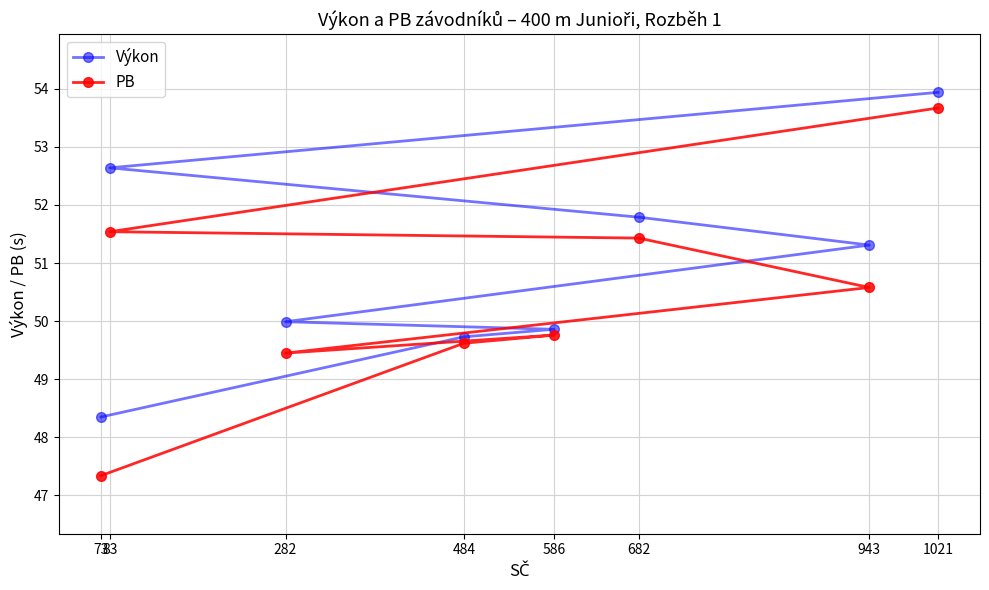

At 586, list the series in order from largest to smallest.

Výkon, PB